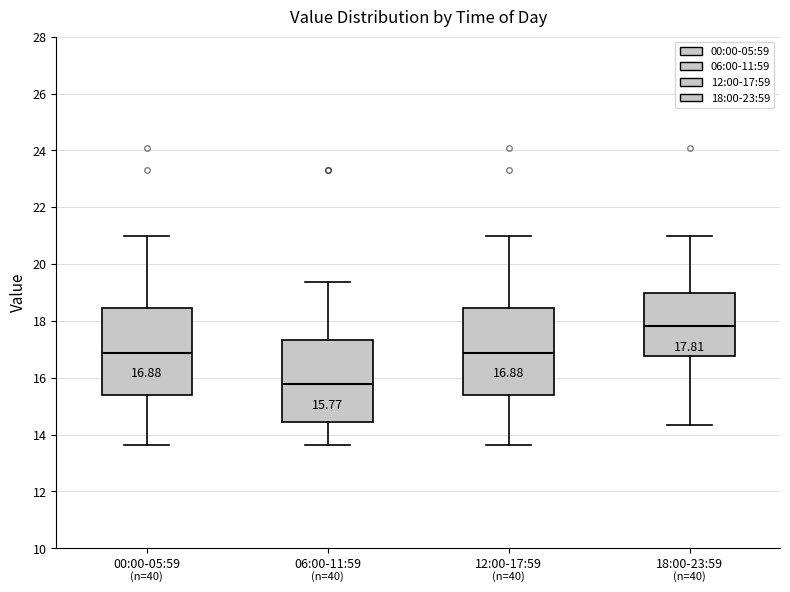

Which box has the lowest median line?

06:00-11:59